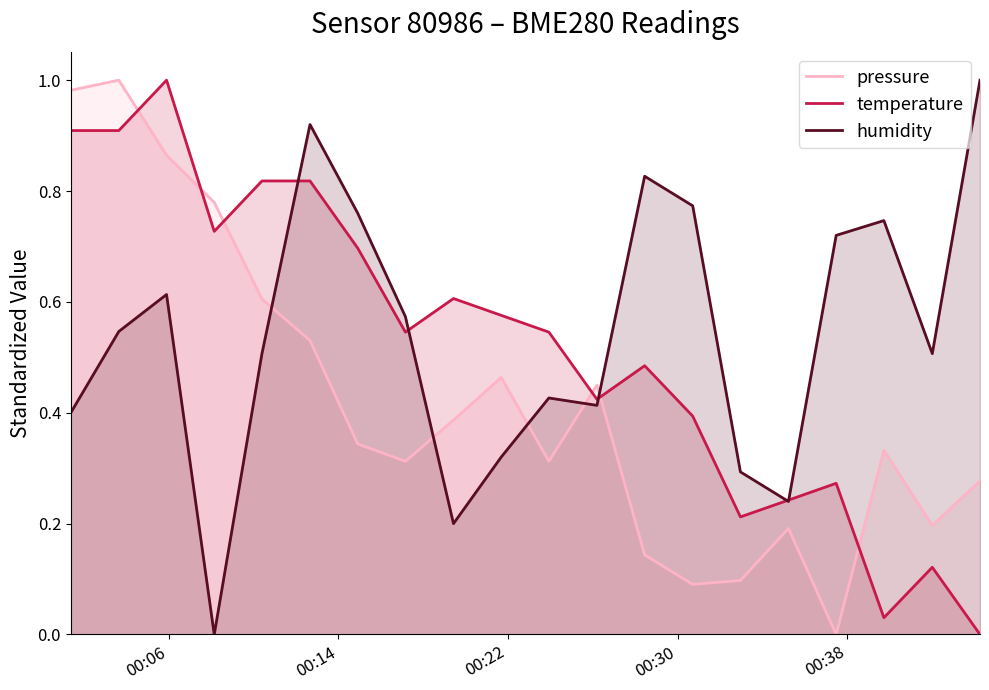

How many interior local peaks does the temperature series have?

5